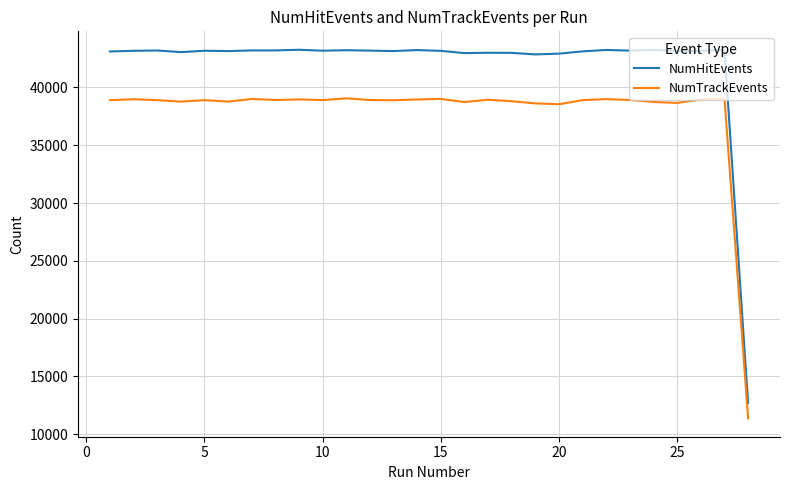

Which series has the largest total across all categories?

NumHitEvents